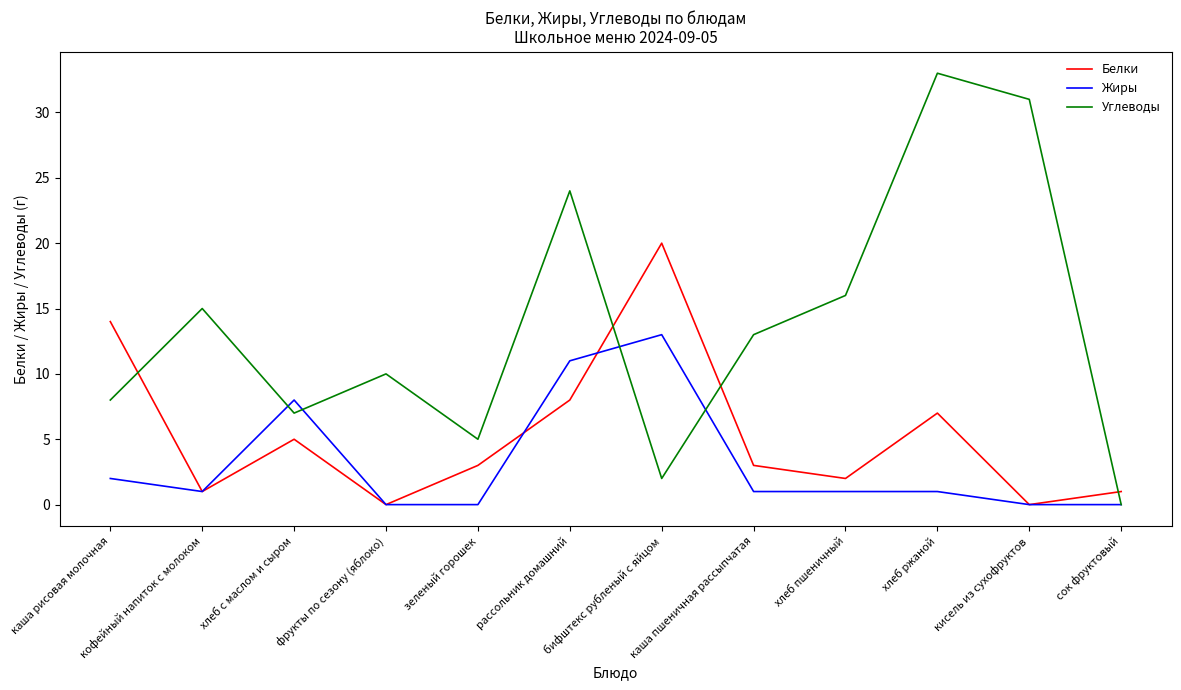

What position from the right is сок фруктовый?

1